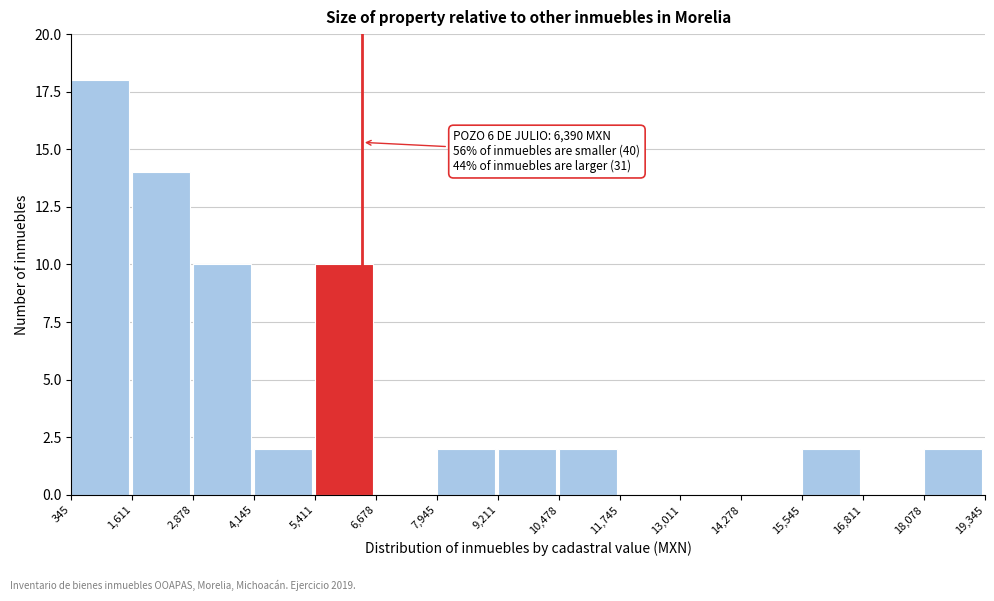

Which range on the x-axis has the tallest bar?

345 to 1,611